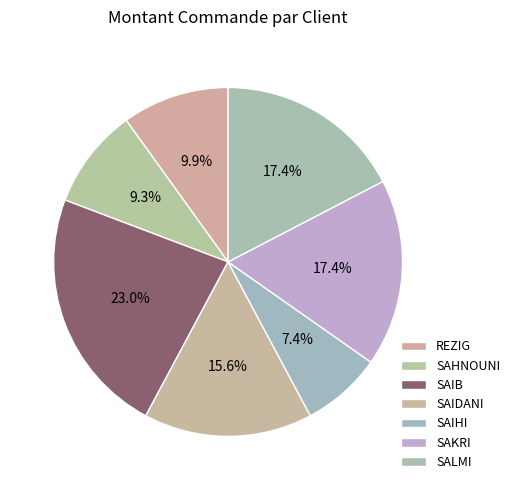

The SAIDANI slice represents 21% of the pie. True or false?

False